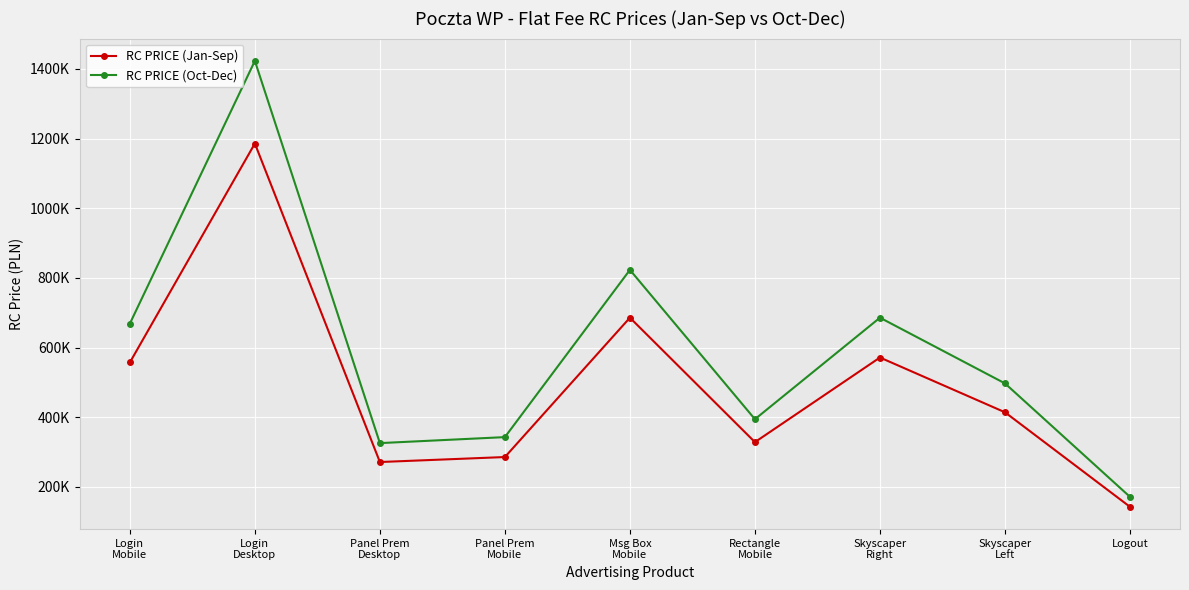

What is the maximum value for RC PRICE (Oct-Dec)?

1423000